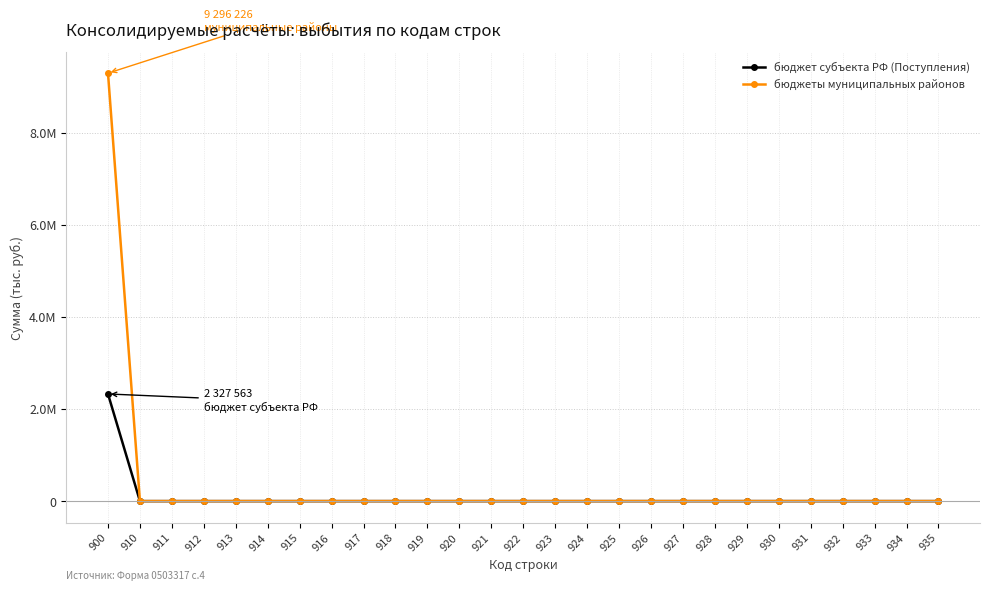

Is this an area chart (filled region under the line)?

No